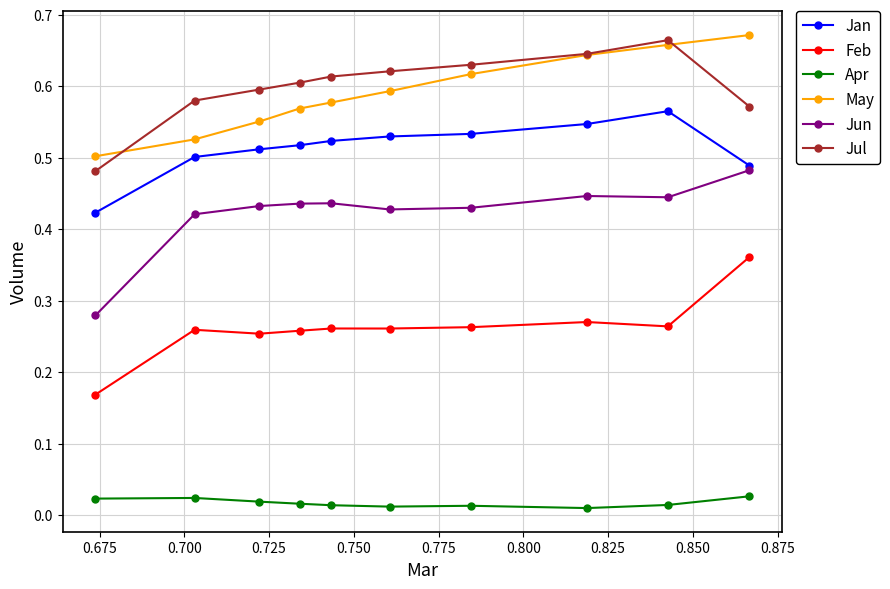

True or false: Jun has more than 0 points higher than both neighbors.

True